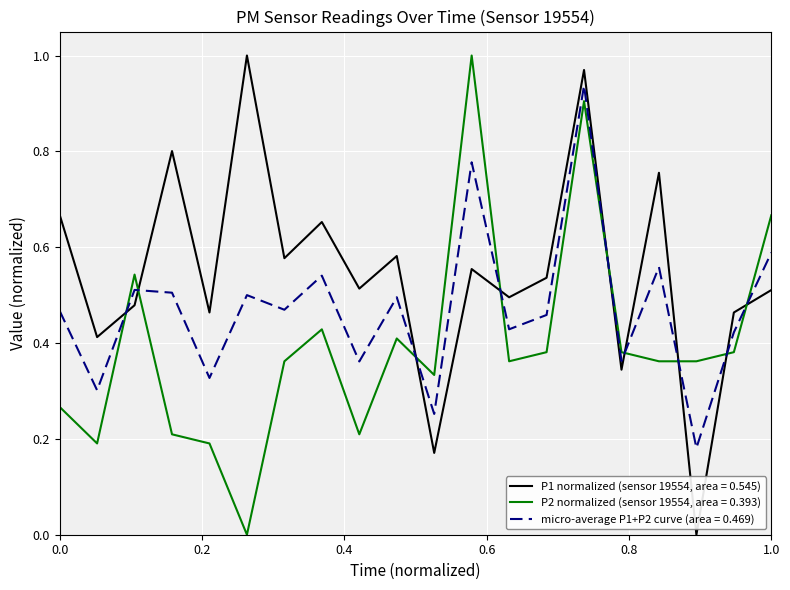

Which series has the largest total across all categories?

P1 normalized (sensor 19554, area = 0.545)